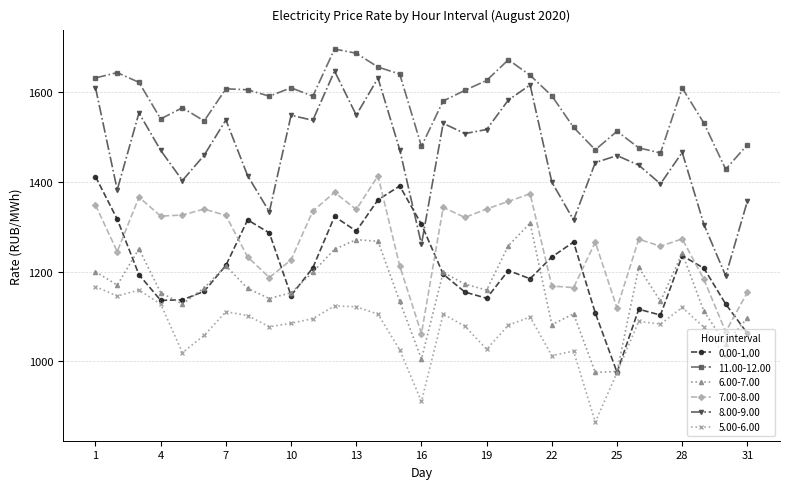

True or false: 5.00-6.00 has more than 1 interior local peaks.

True